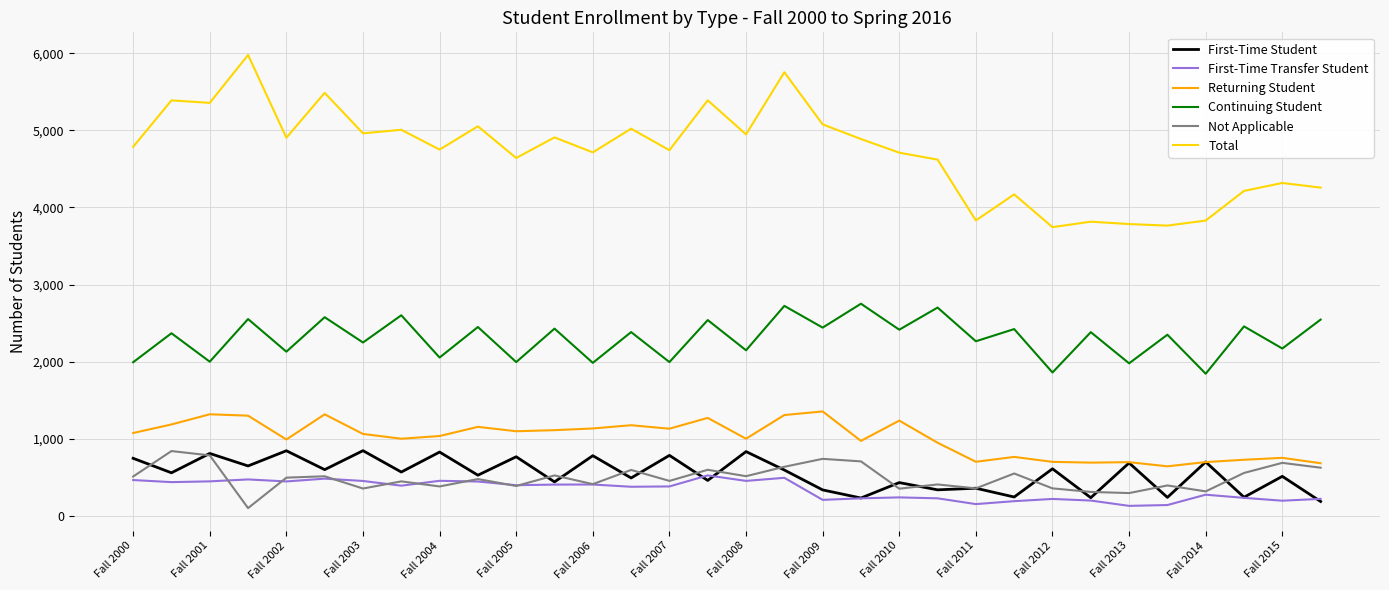

Which series has the largest range (max minus min)?

Total